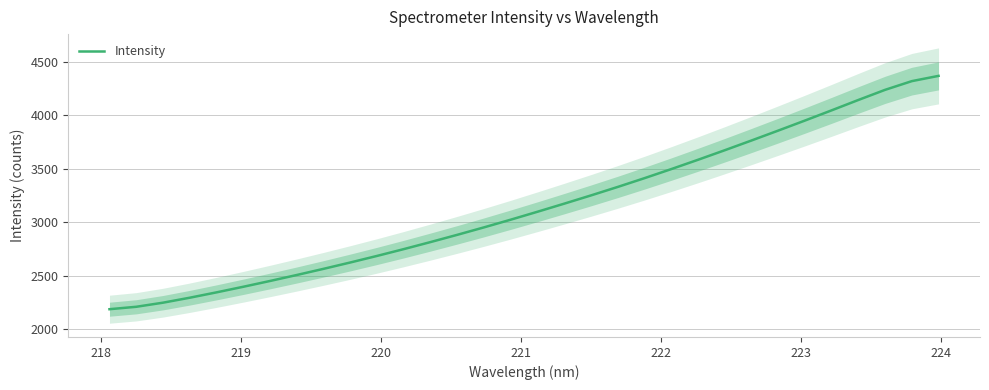

What is the lowest value of the Intensity series?

2185.1